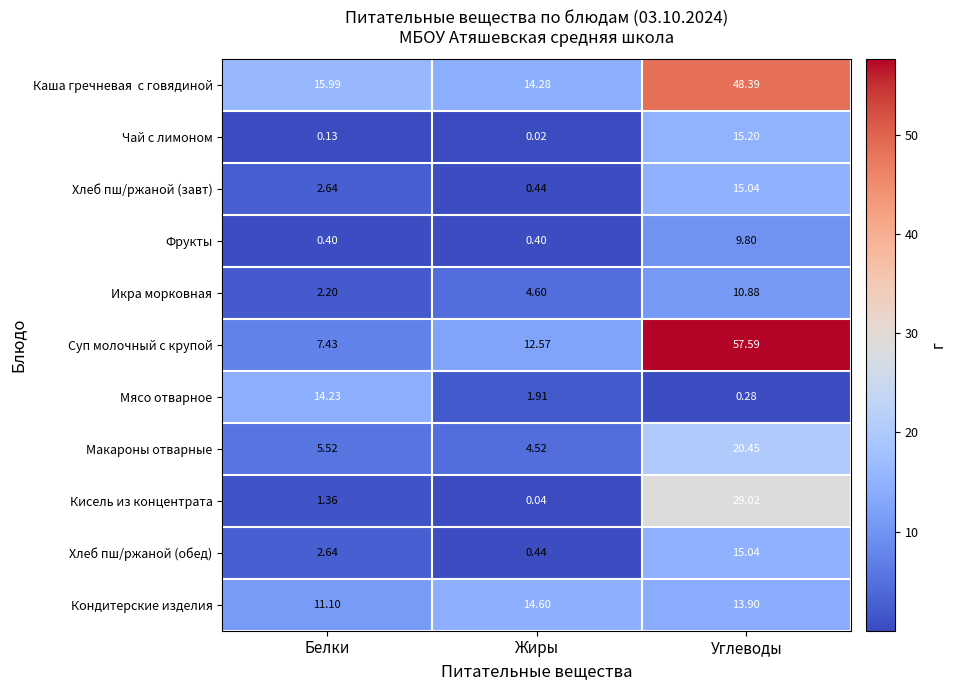

Between Белки and Жиры, which series saw the biggest shift?

Мясо отварное